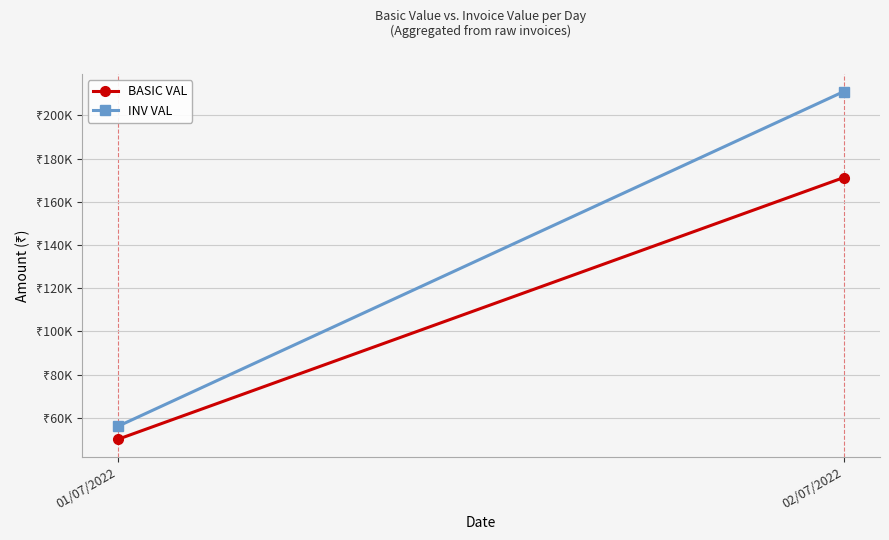

The value of BASIC VAL at 01/07/2022 is 25158.7. True or false?

False